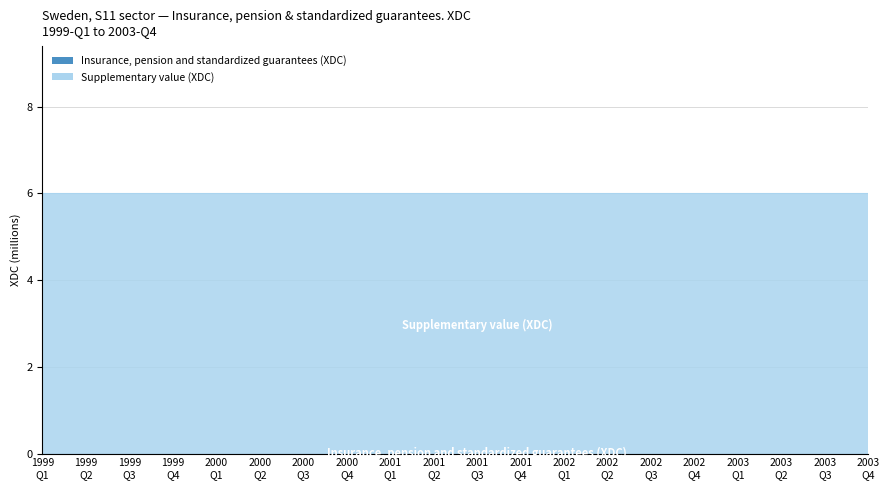

How many lines are shown in the chart?

2